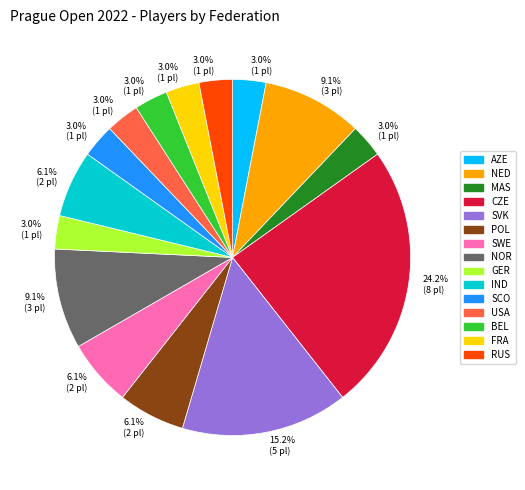

Is it true that NED is 1% of the pie?

False